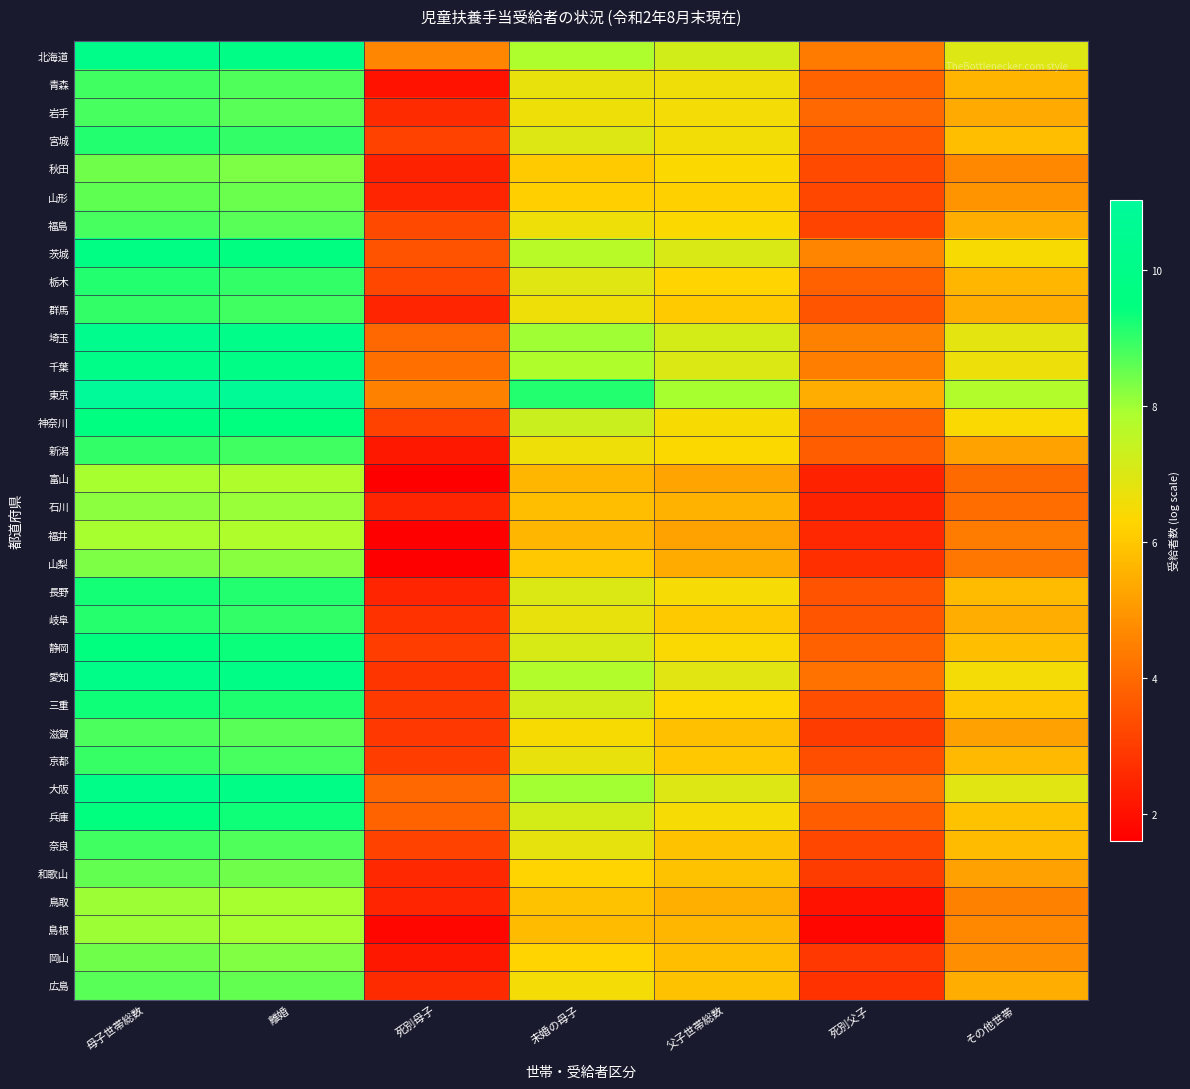

What is the difference between the highest and lowest values at 父子世帯総数?

2.7